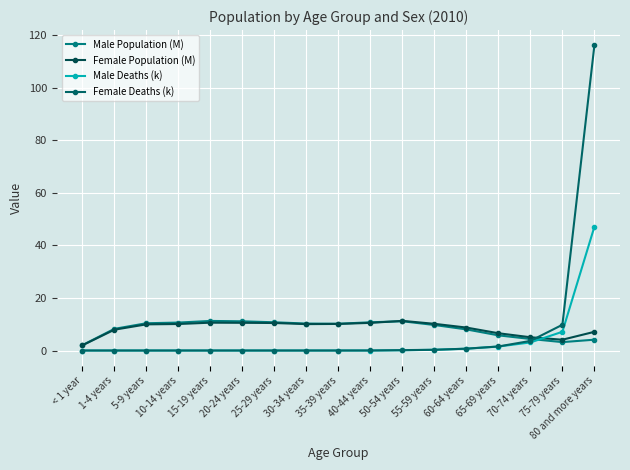

Reading left to right, extract all data points from this chart.

Male Population (M): 2.1	8.2	10.4	10.6	11.2	11.1	10.7	10.3	10.2	10.7	11.1	9.7	8.0	5.8	4.4	3.2	4.1
Female Population (M): 2.0	7.9	9.9	10.1	10.6	10.5	10.5	10.0	10.1	10.5	11.3	10.2	8.7	6.6	5.0	4.1	7.1
Male Deaths (k): 0.0	0.0	0.0	0.0	0.0	0.0	0.0	0.0	0.0	0.0	0.1	0.3	0.7	1.5	3.1	7.1	47.1
Female Deaths (k): 0.0	0.0	0.0	0.0	0.0	0.0	0.0	0.0	0.0	0.0	0.1	0.3	0.7	1.5	3.7	9.8	116.0